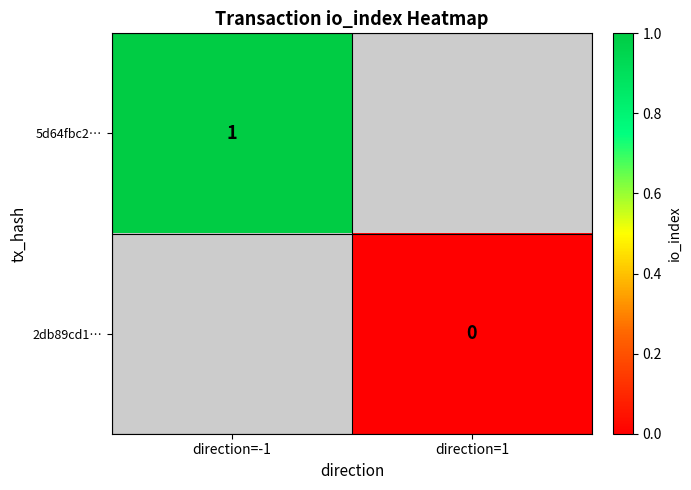

The value of 5d64fbc2… at direction=-1 is 1. True or false?

True